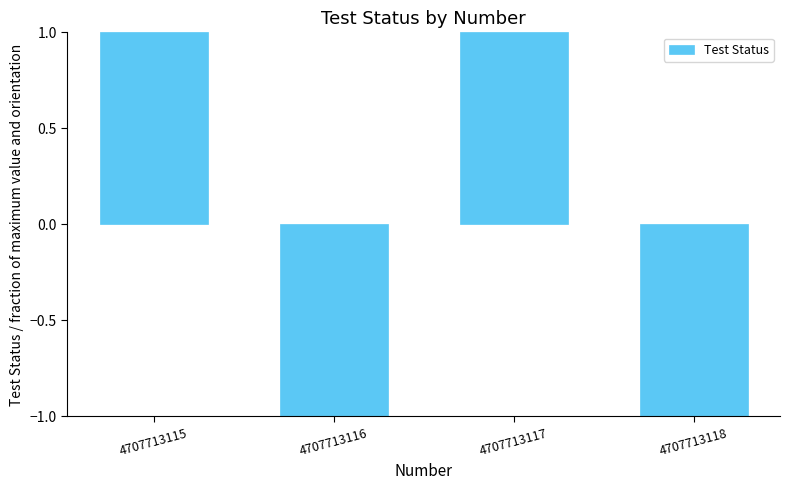

What is the difference between the maximum and minimum values?

2